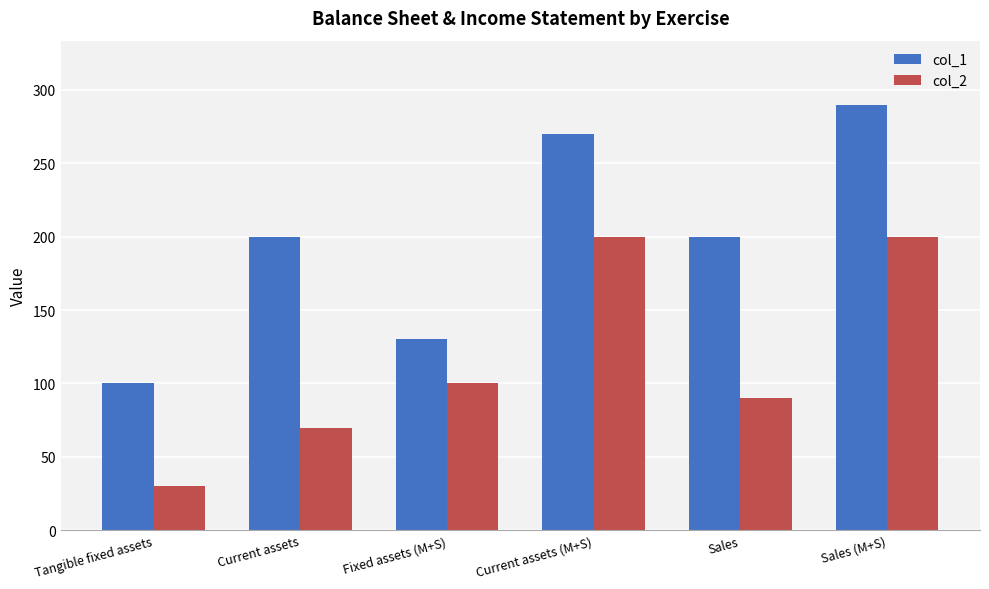

Rank the series by their maximum value, from lowest to highest.

col_2, col_1